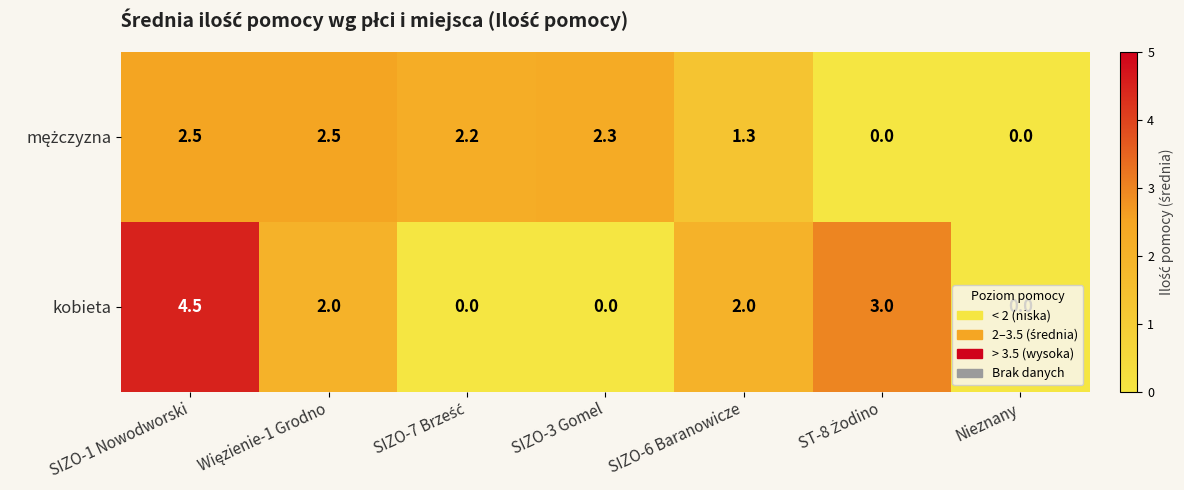

Count the kobieta values in the range 0 to 3.

6